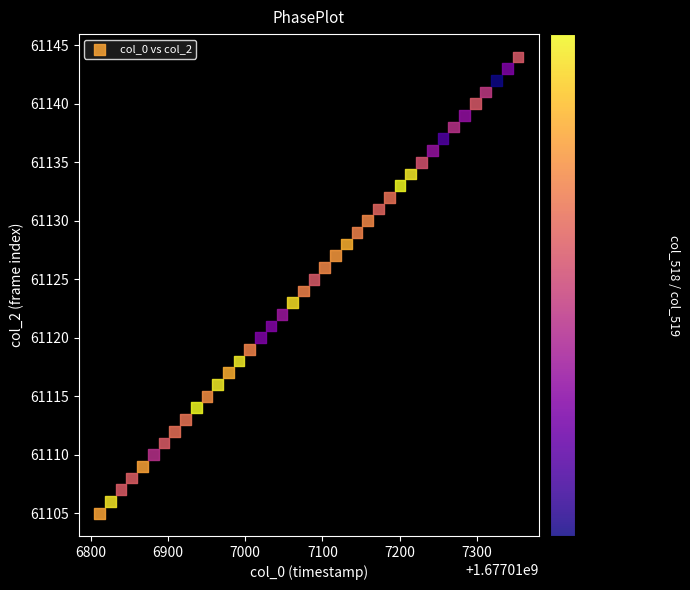

What is the range of Y values (max minus min)?

39